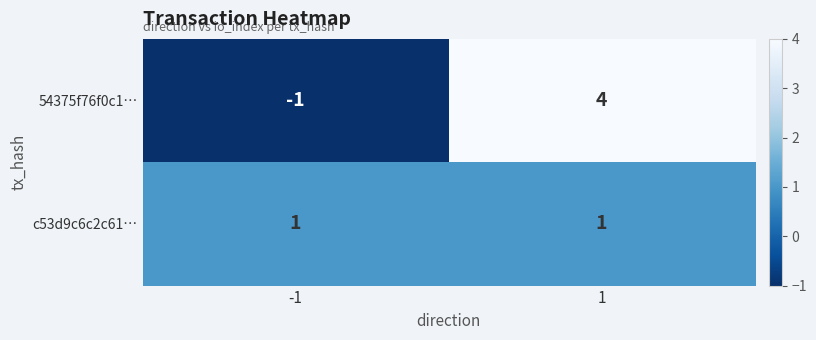

Is it true that 54375f76f0c1… equals 1 at 1?

False